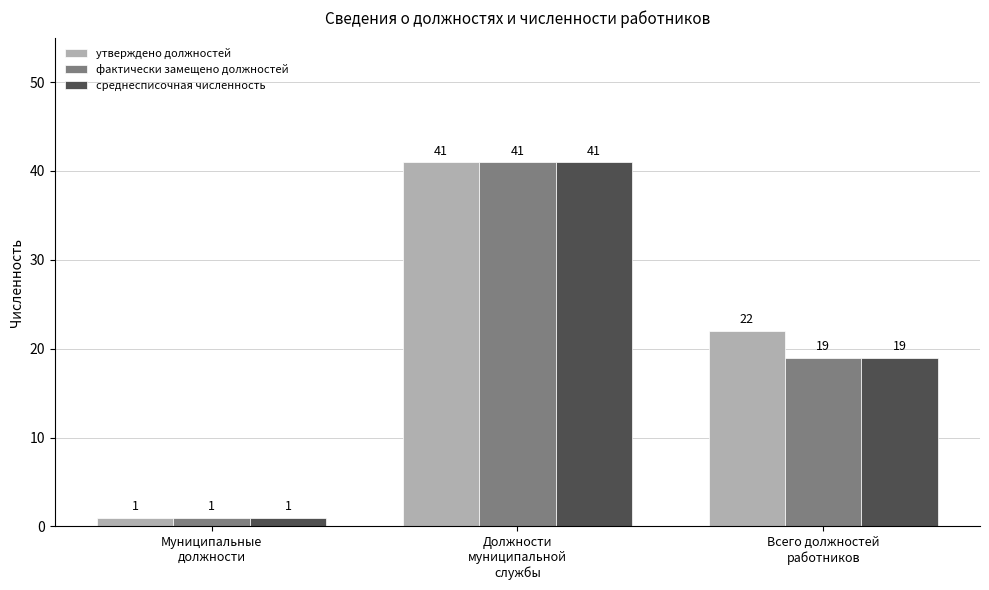

What value does the фактически замещено должностей series have at Муниципальные
должности?

1